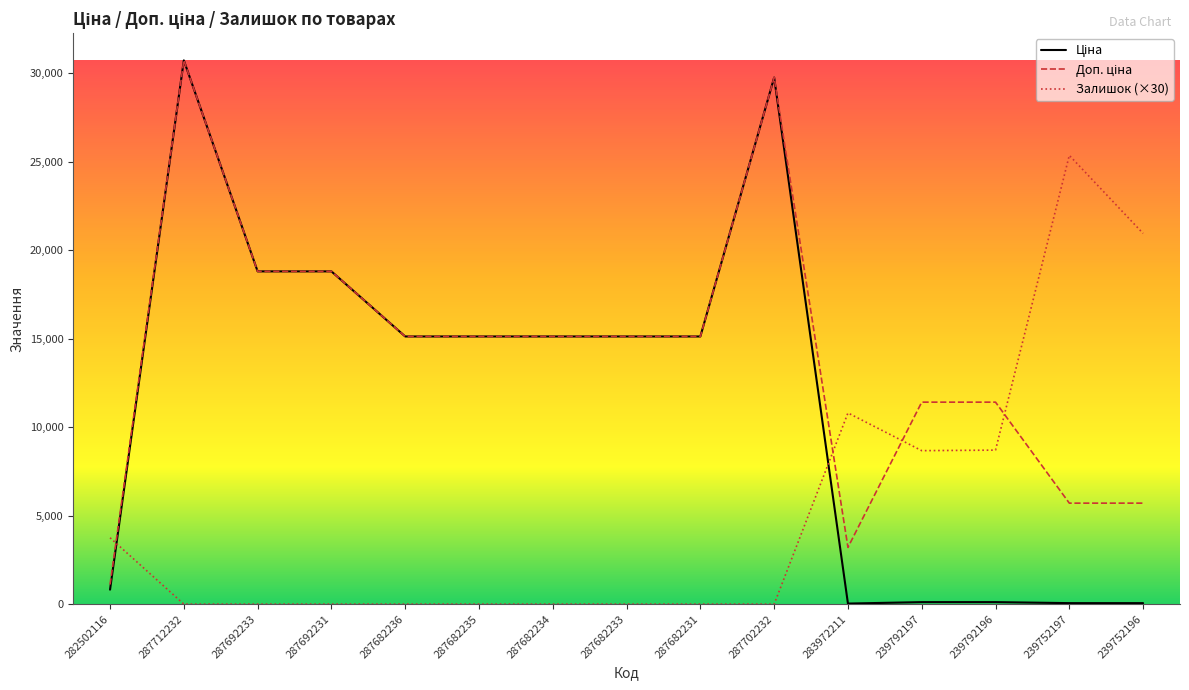

What is the spread (max minus min) of values at 287692233?

18796.8